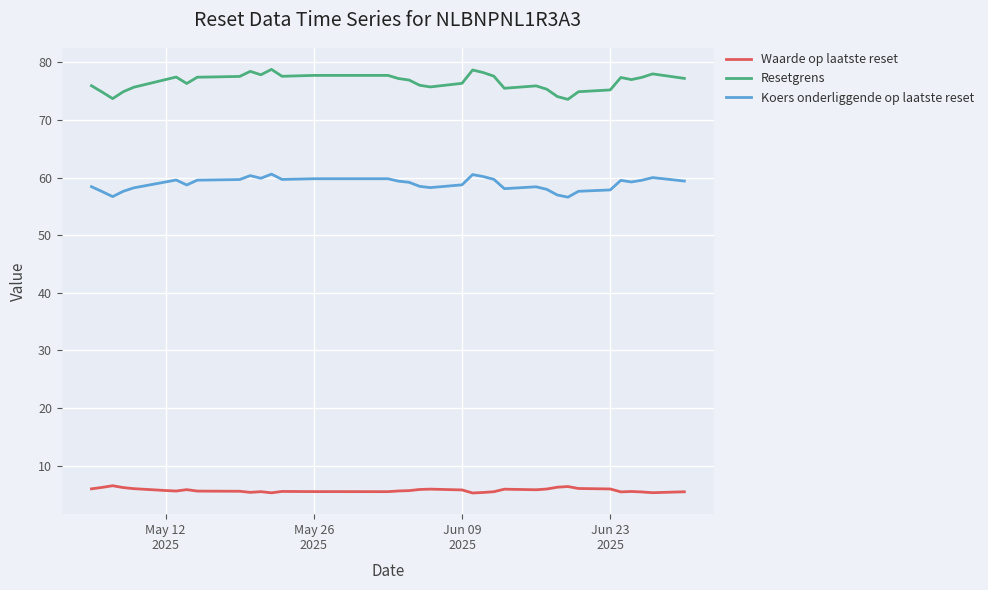

What is the sum of all Koers onderliggende op laatste reset values?

2180.6